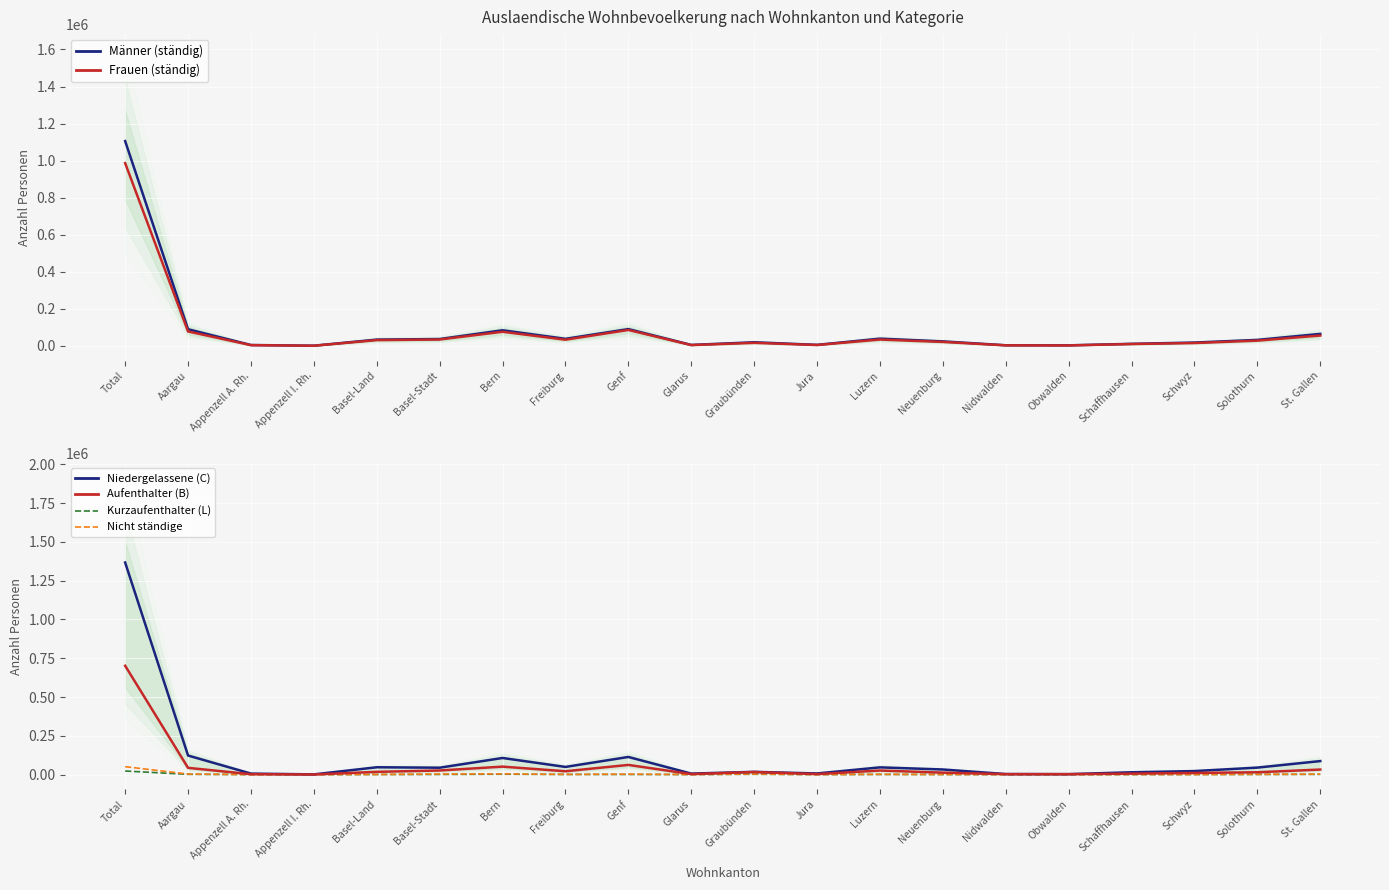

Which has a higher value, Aargau or Obwalden?

Aargau